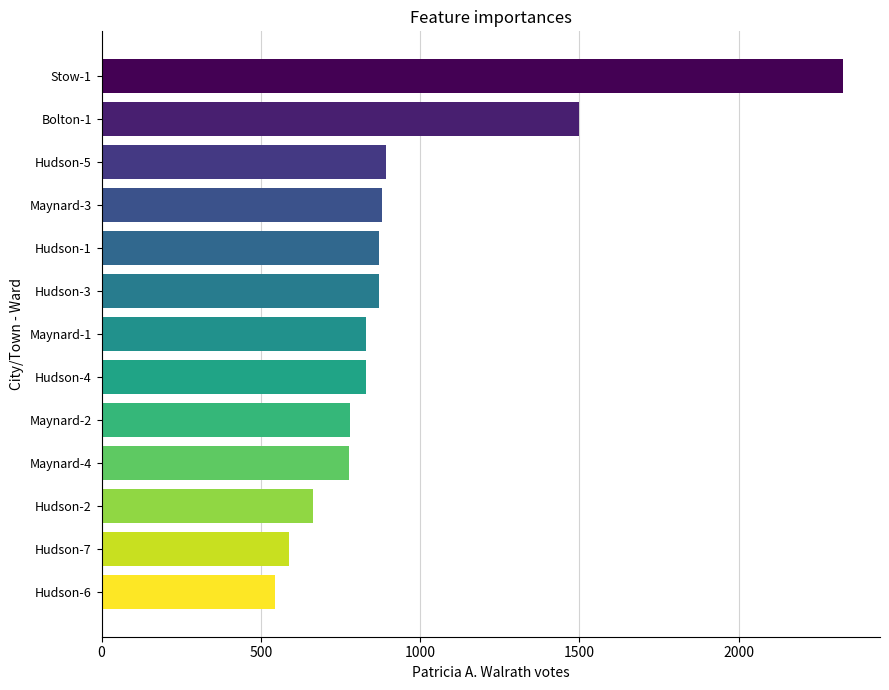

Approximately how many times larger is the value at Hudson-7 compared to Hudson-2?

0.9